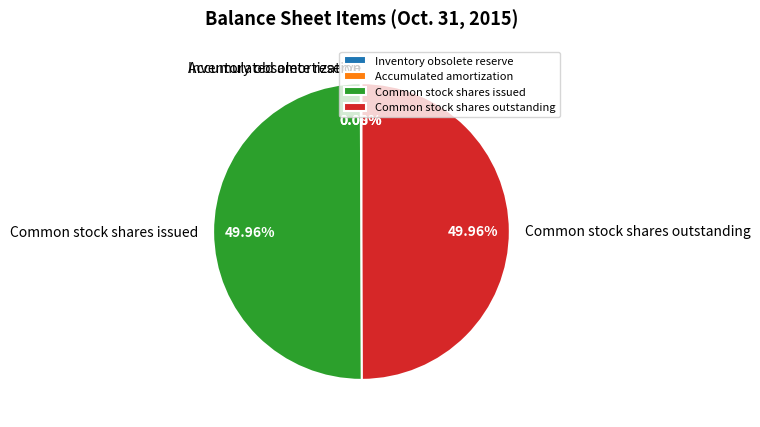

The Common stock shares issued slice represents 50% of the pie. True or false?

True